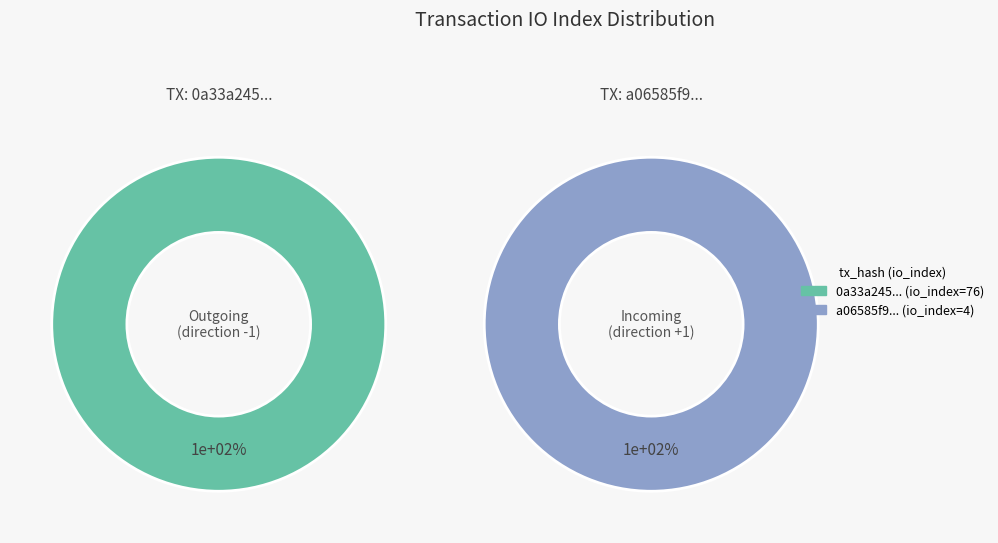

Which slice is the largest?

1